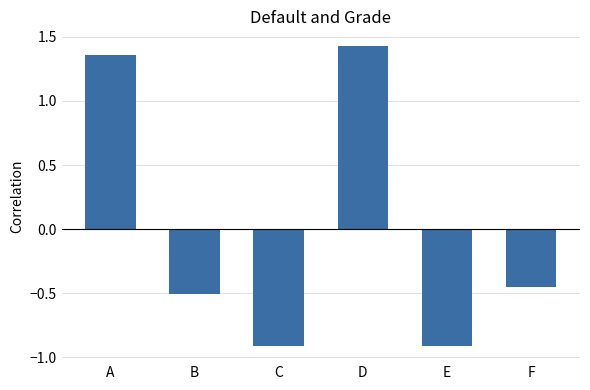

Which has a higher value, C or A?

A